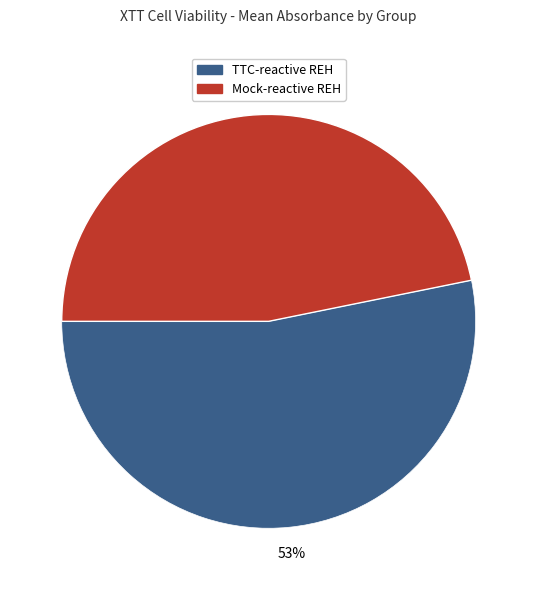

Approximately how many times larger is the value at TTC-reactive REH compared to Mock-reactive REH?

1.1